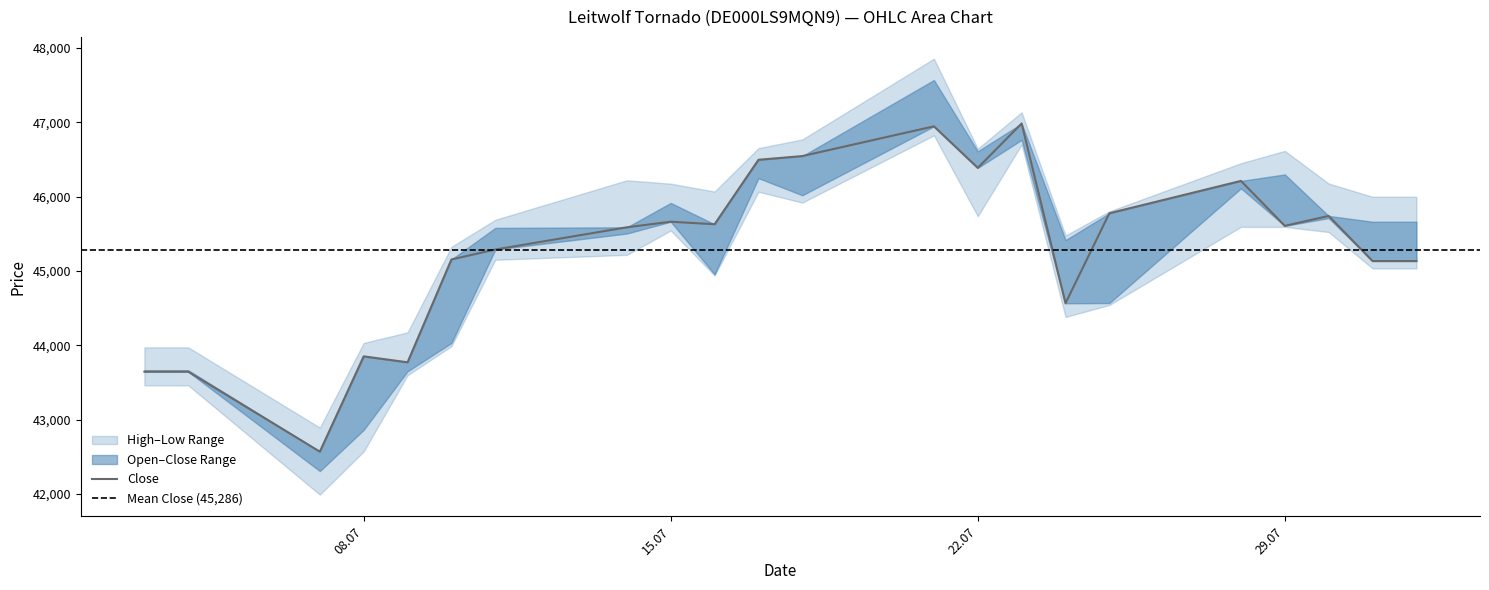

What is the difference between the second highest and second lowest values in the High series?

3162